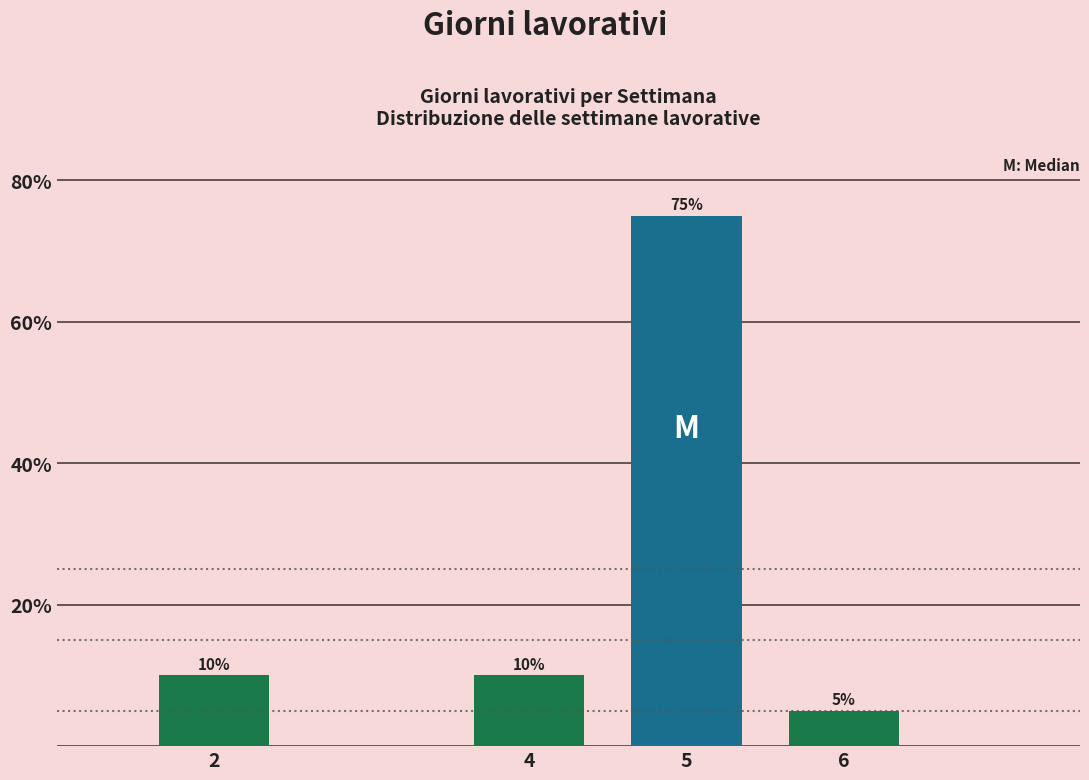

Reading left to right, what are all the values shown in this chart?

10	10	75	5